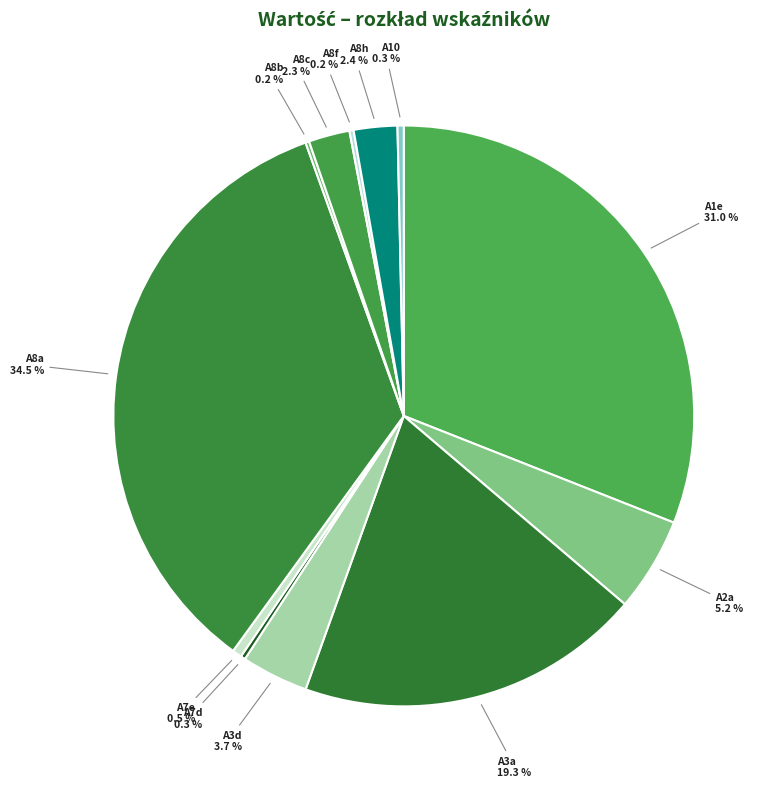

Which slice is the largest?

A8a